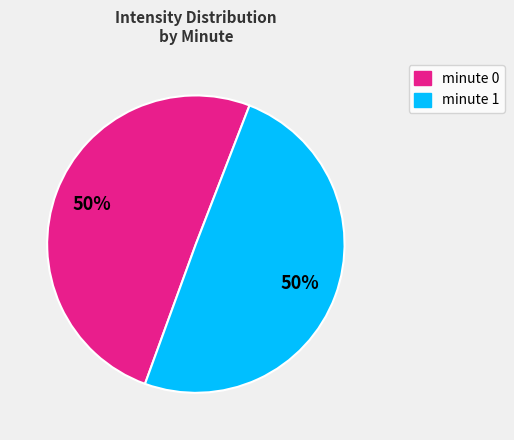

To the nearest percent, what is the average slice percentage?

50%